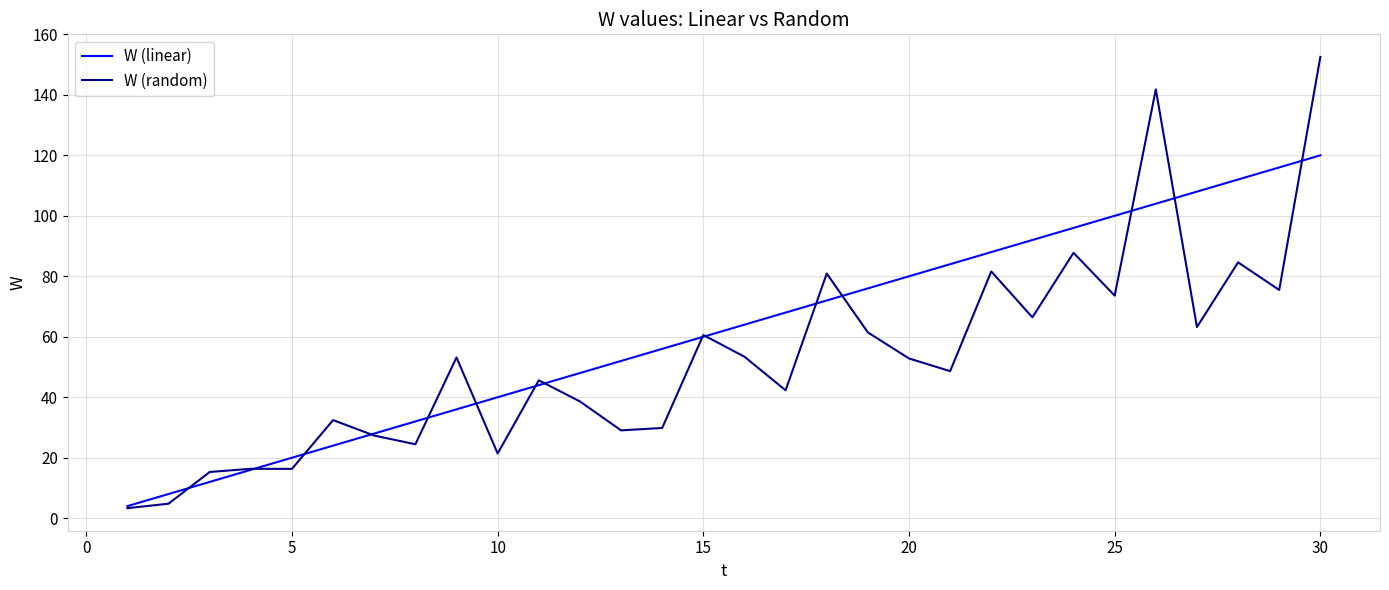

Which series ends up on top after the final intersection of W (linear) and W (random)?

W (random)